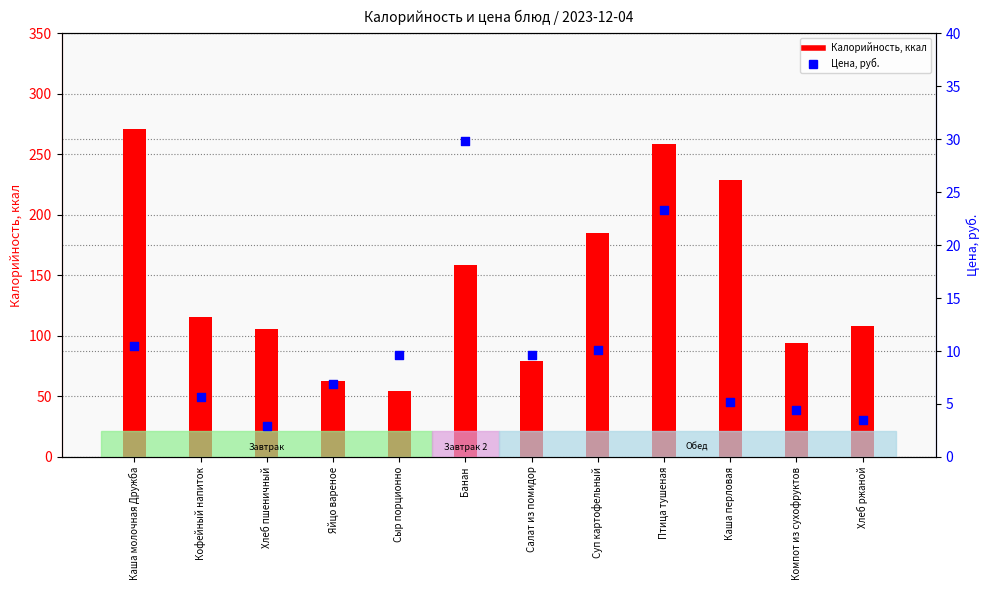

What is the total value across all series at Каша молочная Дружба?

281.2